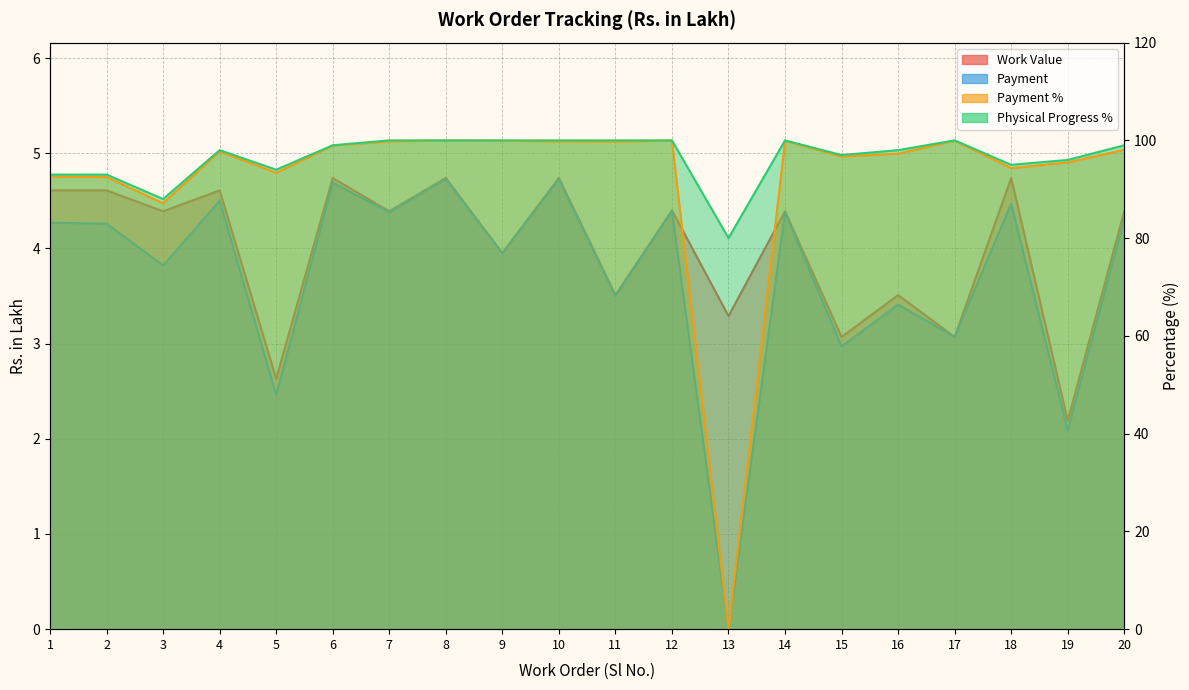

Reading left to right, list all the values displayed in this chart.

Work Value: 1=4.6	2=4.6	3=4.4	4=4.6	5=2.6	6=4.7	7=4.4	8=4.7	9=4.0	10=4.7	11=3.5	12=4.4	13=3.3	14=4.4	15=3.1	16=3.5	17=3.1	18=4.7	19=2.2	20=4.4
Payment: 1=4.3	2=4.3	3=3.8	4=4.5	5=2.5	6=4.7	7=4.4	8=4.7	9=4.0	10=4.7	11=3.5	12=4.4	13=0.0	14=4.4	15=3.0	16=3.4	17=3.1	18=4.5	19=2.1	20=4.3
Payment %: 1=92.6	2=92.5	3=87.2	4=97.7	5=93.4	6=98.9	7=99.8	8=100.0	9=99.9	10=99.8	11=99.7	12=99.9	13=0.0	14=99.9	15=96.7	16=97.3	17=99.9	18=94.3	19=95.5	20=98.1
Physical Progress %: 1=93.0	2=93.0	3=88.0	4=98.0	5=94.0	6=99.0	7=100.0	8=100.0	9=100.0	10=100.0	11=100.0	12=100.0	13=80.0	14=100.0	15=97.0	16=98.0	17=100.0	18=95.0	19=96.0	20=99.0